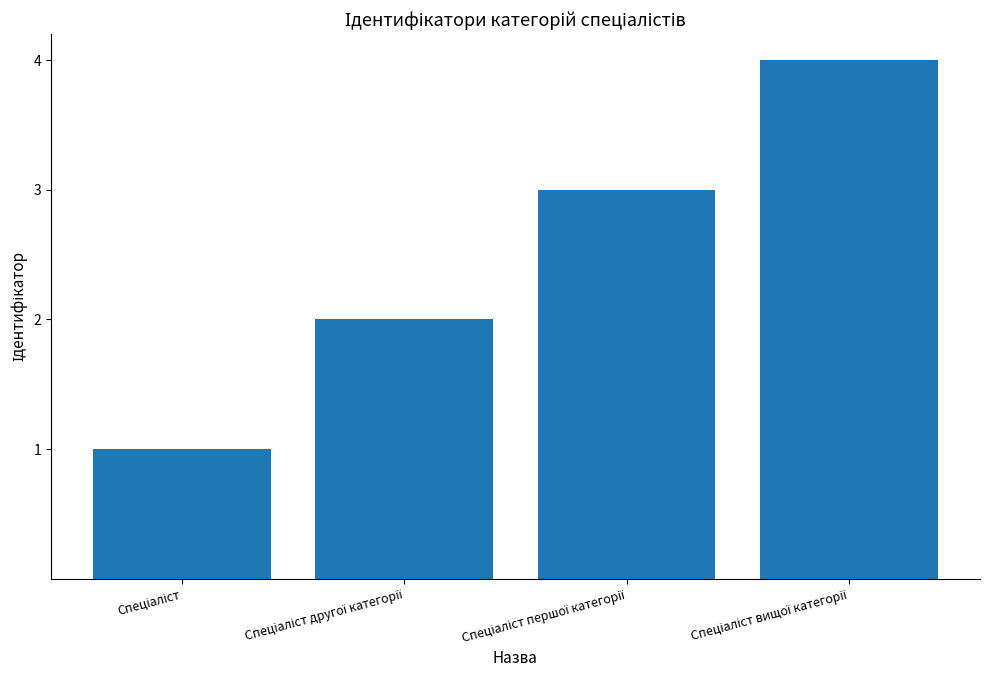

How many series are shown in this chart?

1